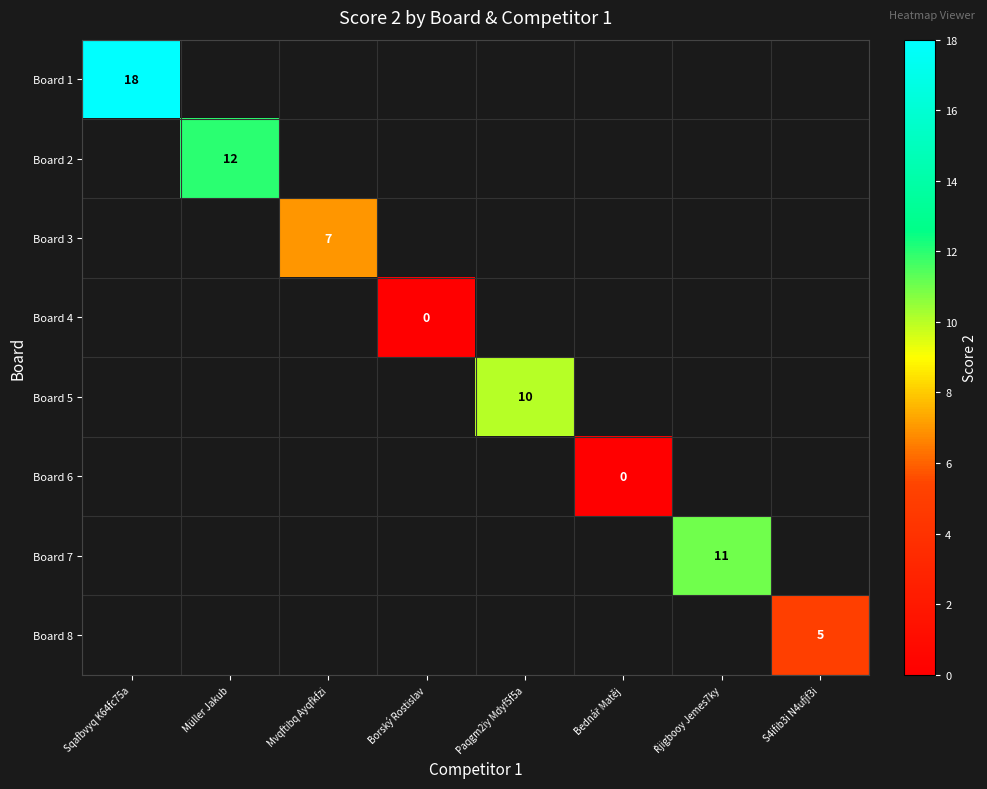

Count the number of data series in this chart.

8